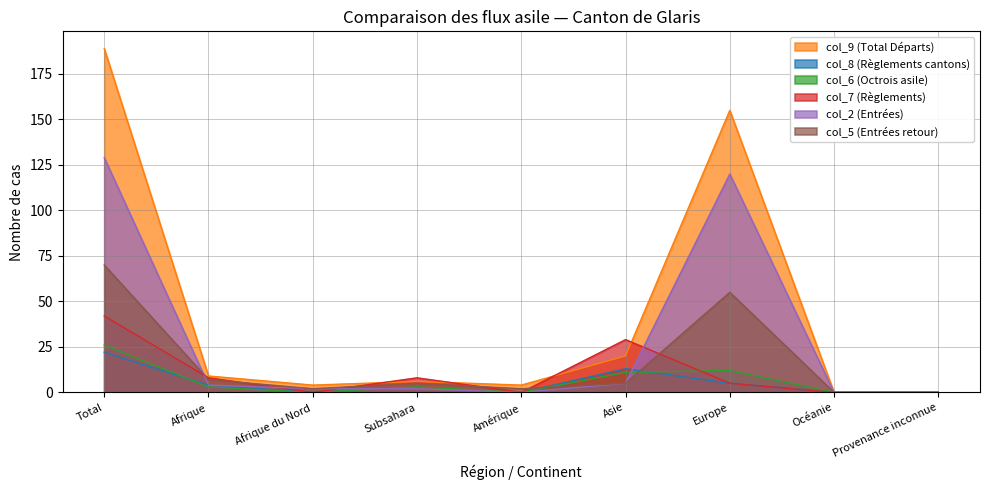

How many values in col_2 (Entrées) are above zero?

6